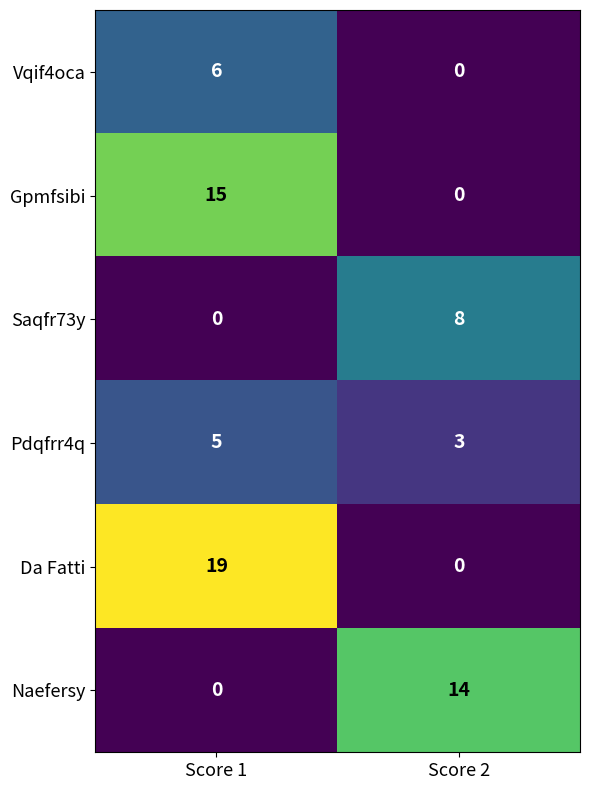

What is the spread (max minus min) of values at Score 1?

19